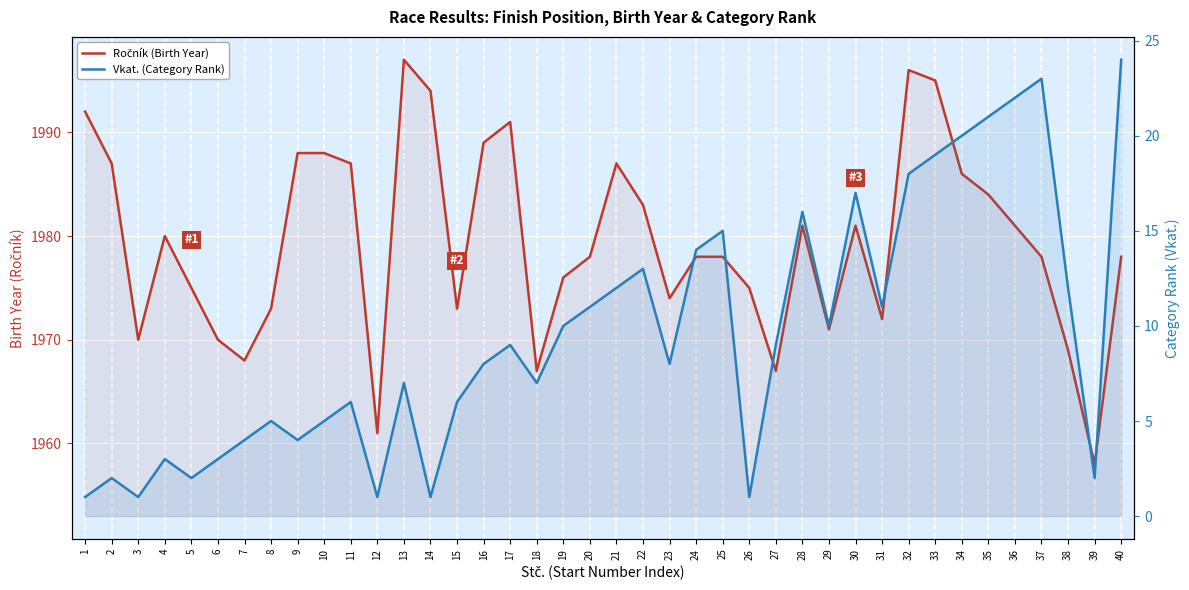

True or false: Vkat. (Category Rank) and Ročník (Birth Year) cross at least once.

False